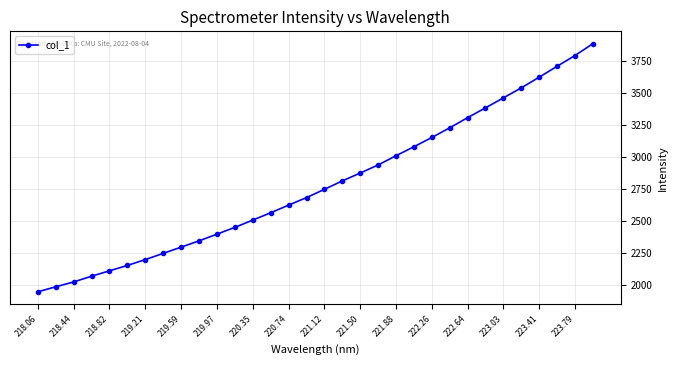

What is the greatest value displayed?

3885.0